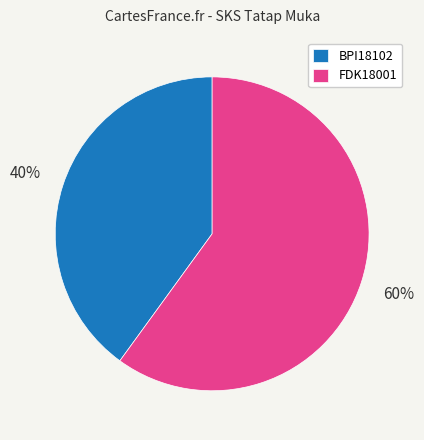

Do FDK18001 and BPI18102 together represent more than half of the pie?

Yes